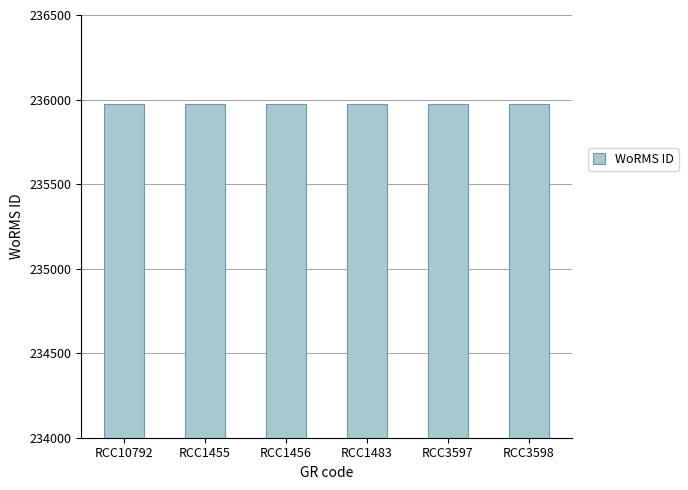

Approximately how many times larger is the value at RCC1455 compared to RCC3598?

1.0